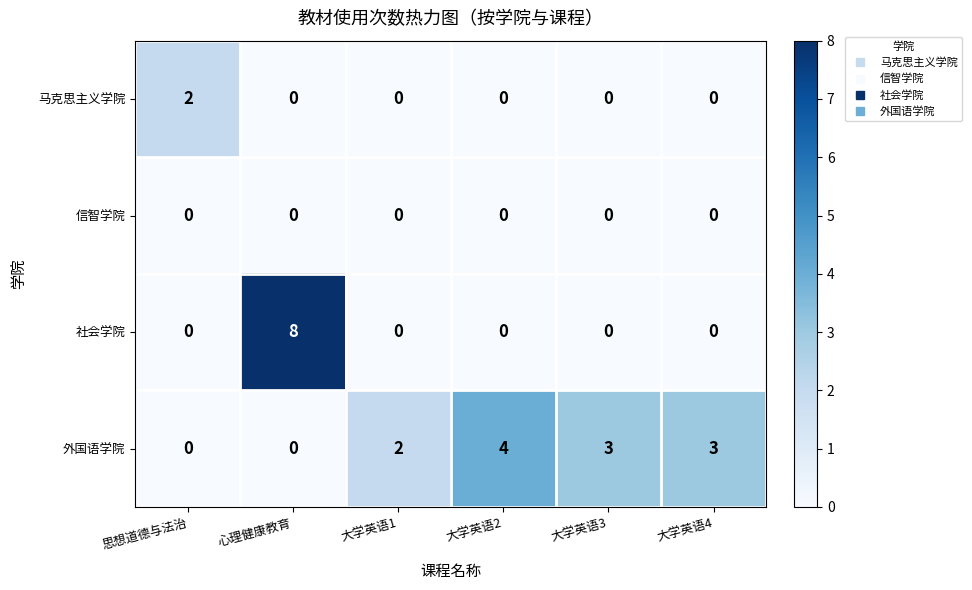

What is the difference between the highest and lowest values at 心理健康教育?

8